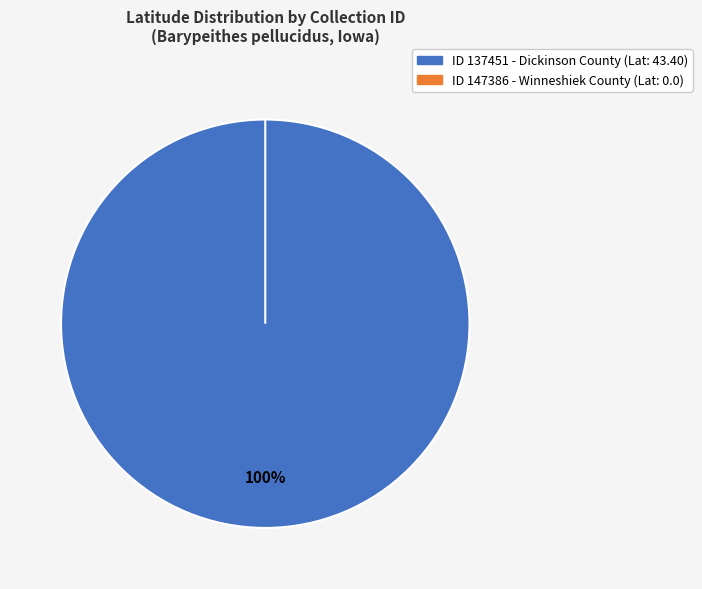

Does ID 137451 (East Okoboji) represent more than half of the total?

Yes